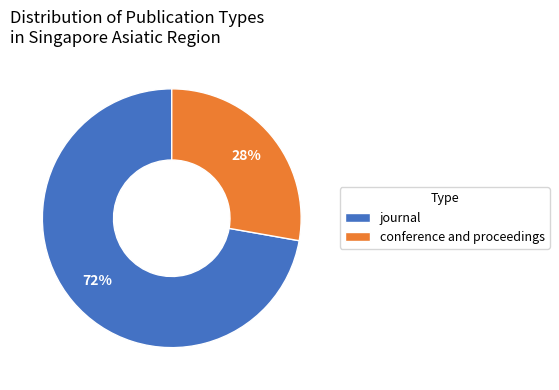

How many slices are in this pie chart?

2